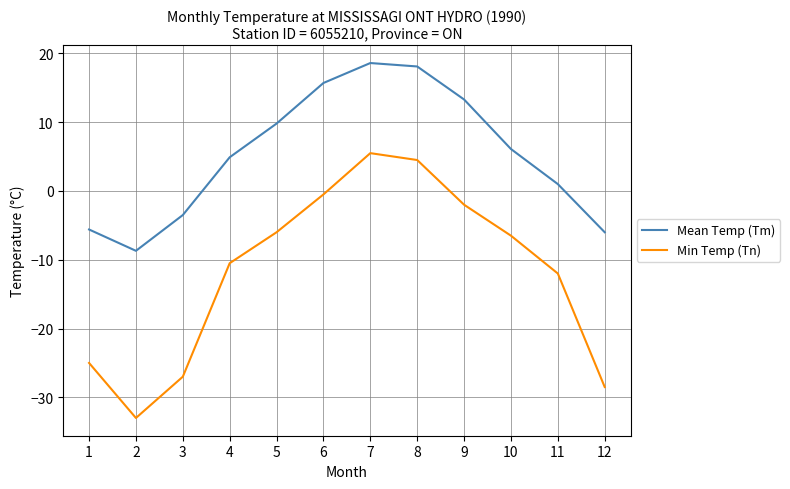

True or false: Mean Temp (Tm) has a value of 17.6 at 5.

False